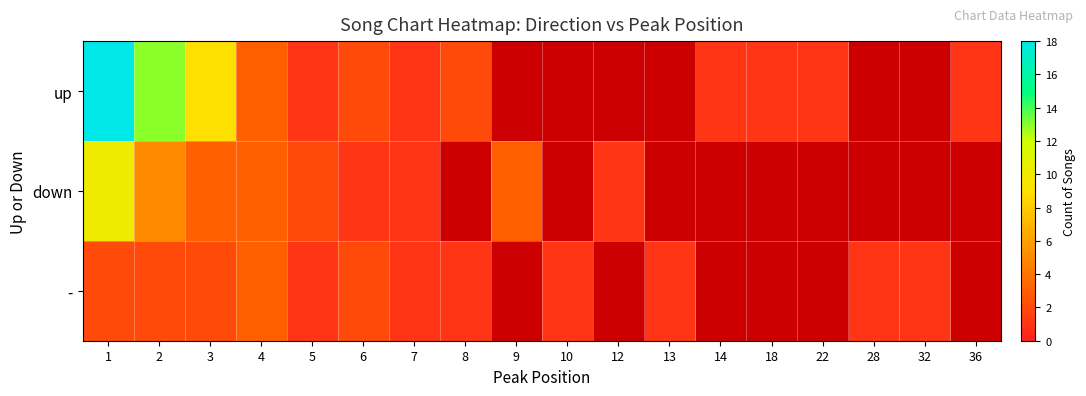

How many data points in - are less than 2?

7